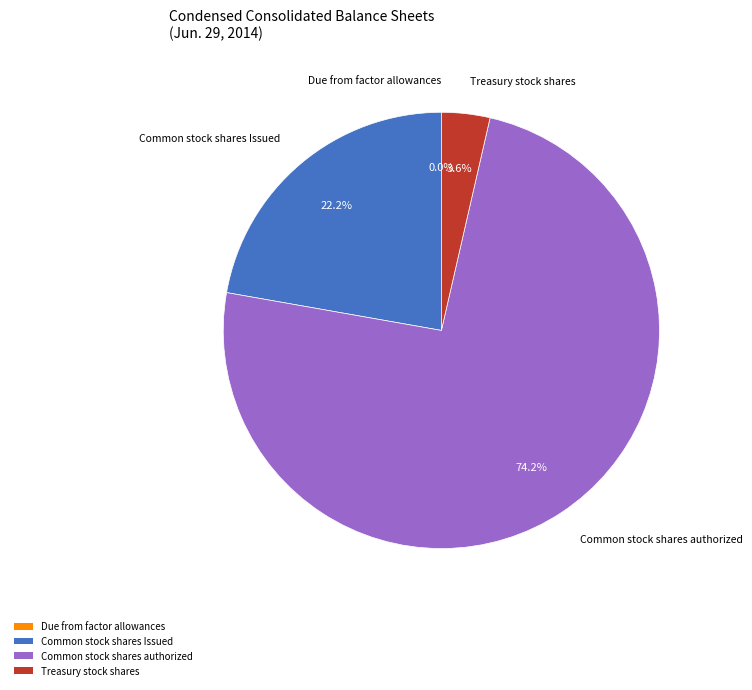

What percentage do Common stock shares Issued and Common stock shares authorized together represent?

96.4%